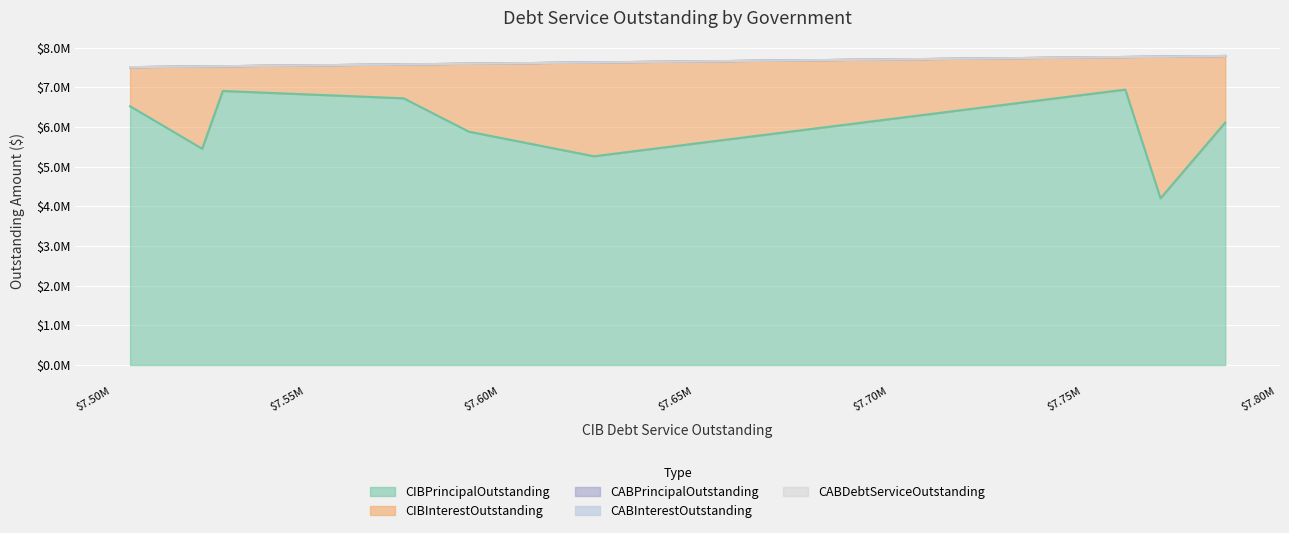

True or false: CABPrincipalOutstanding has more than 0 interior local peaks.

False